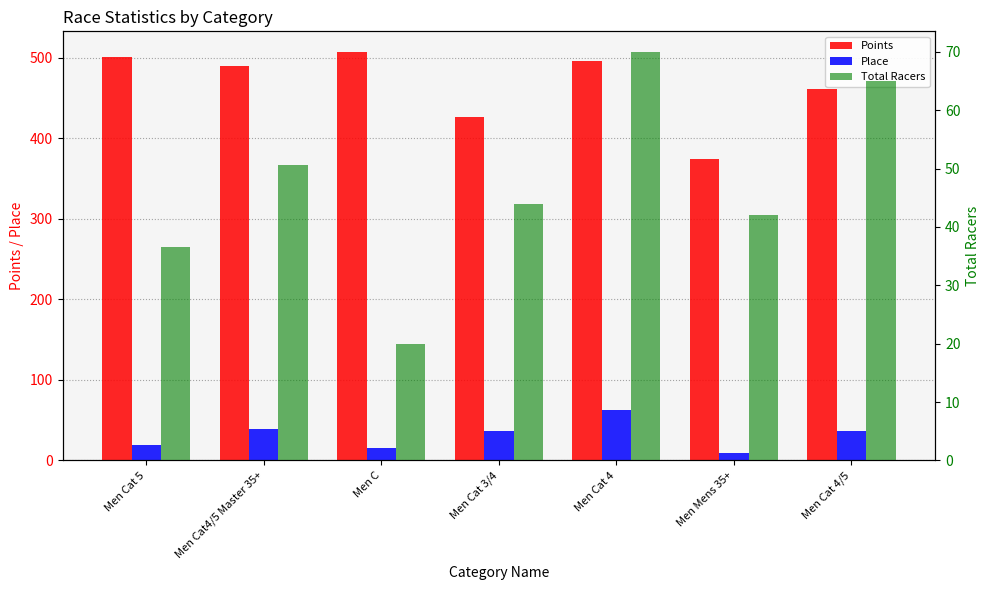

Is it true that Total Racers equals 70.0 at Men Cat 4?

True